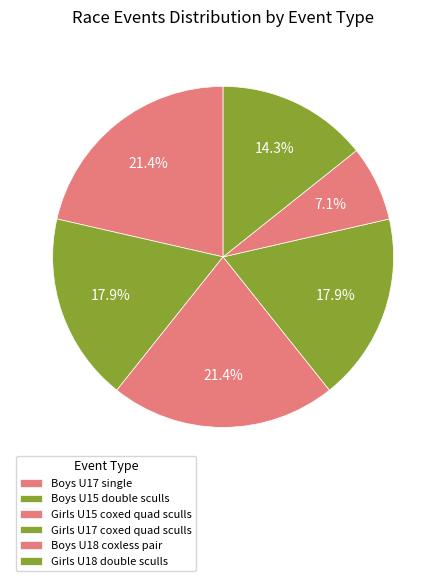

Does Girls U15 coxed quad sculls account for over 50% of the chart?

No